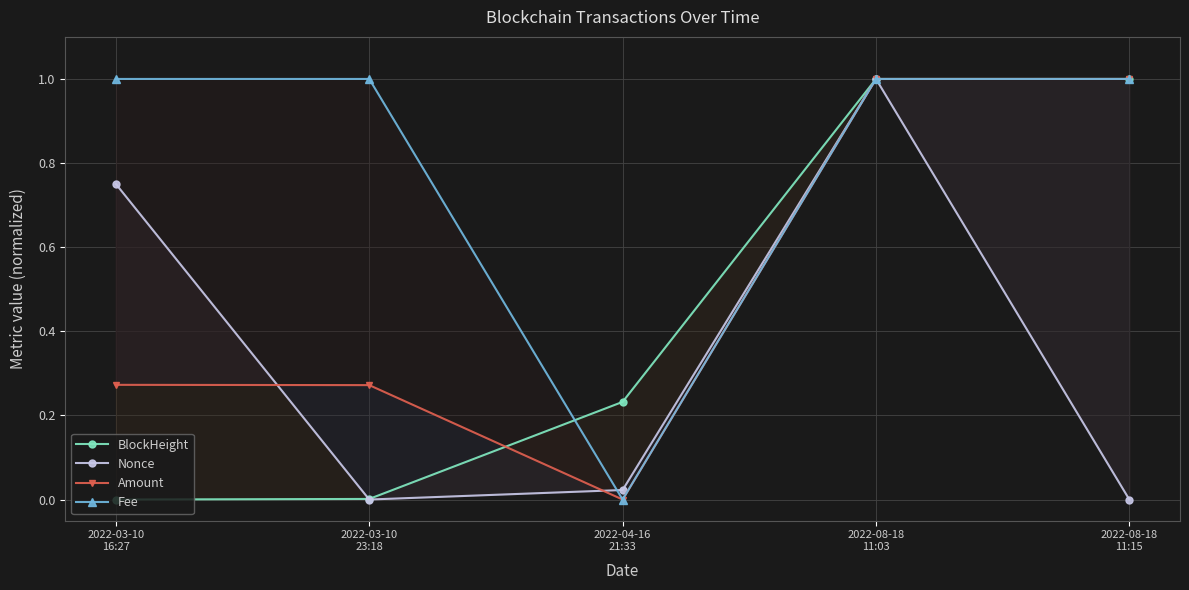

Which series has the largest range (max minus min)?

BlockHeight